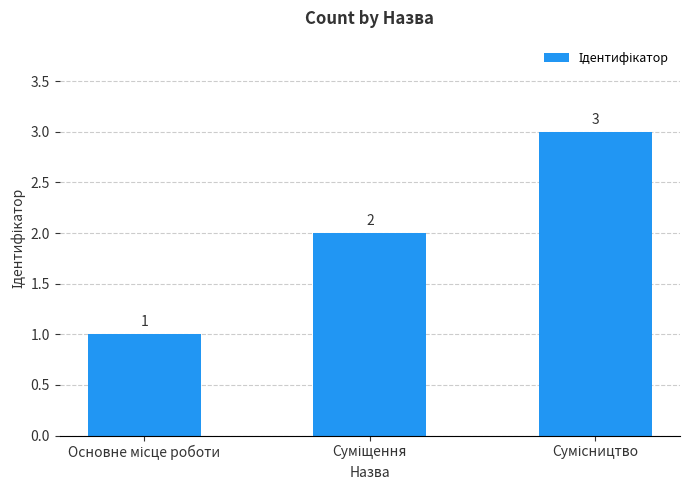

What is the value of the 1st bar from the left?

1